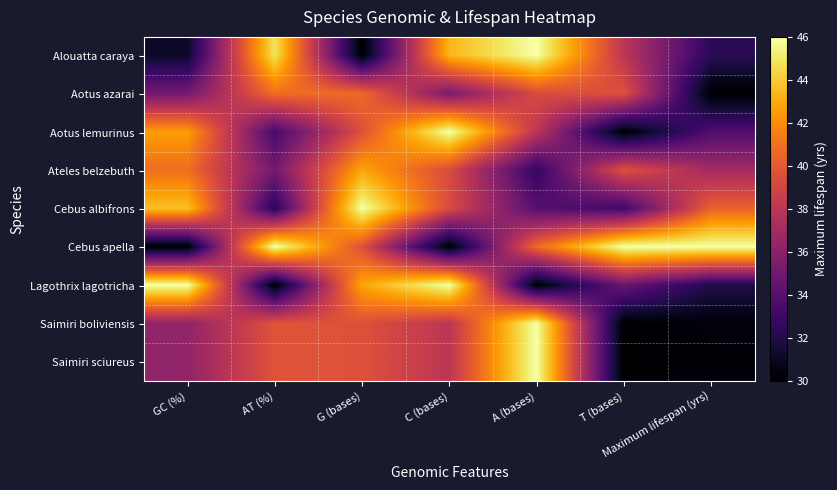

What is the difference between the highest and lowest values at G (bases)?

1.0